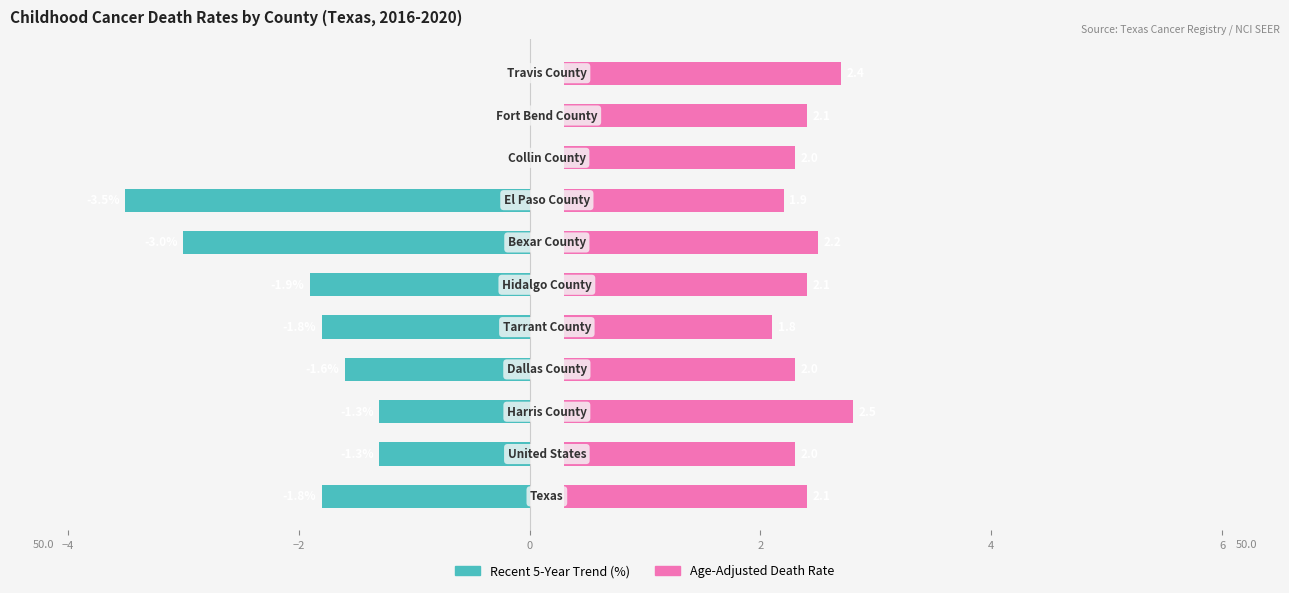

How many negative values does the Recent 5-Year Trend (%) series have?

8